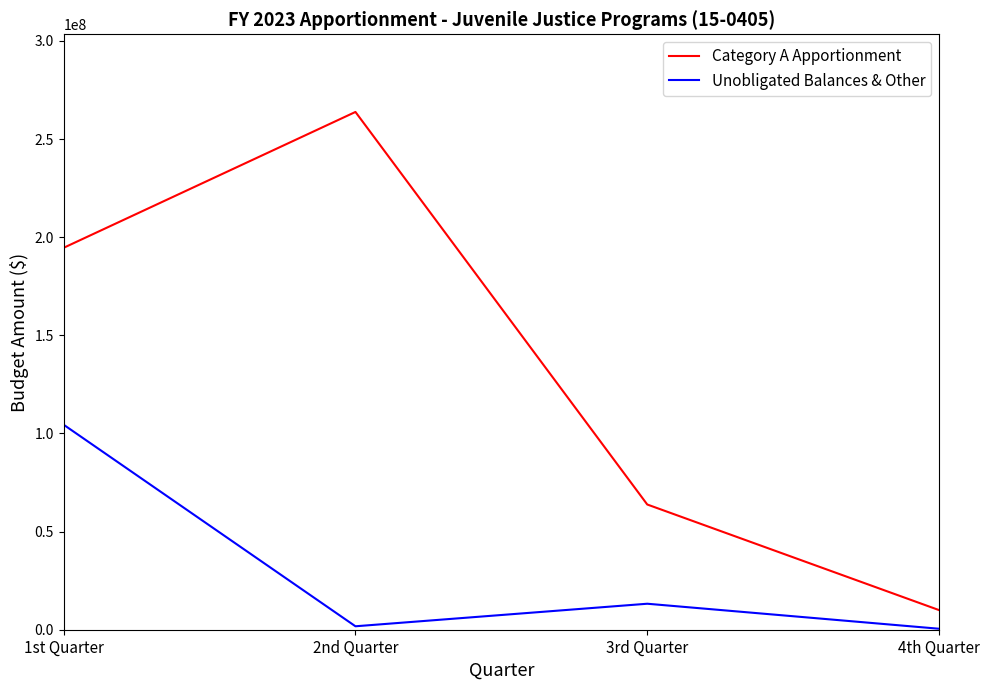

What is the total value across all series at 1st Quarter?

299083159